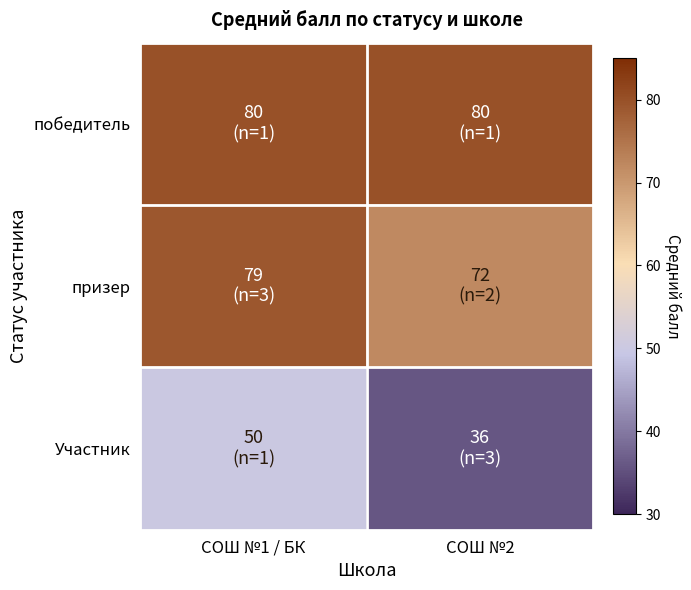

Which category has the lowest value across all series?

СОШ №2